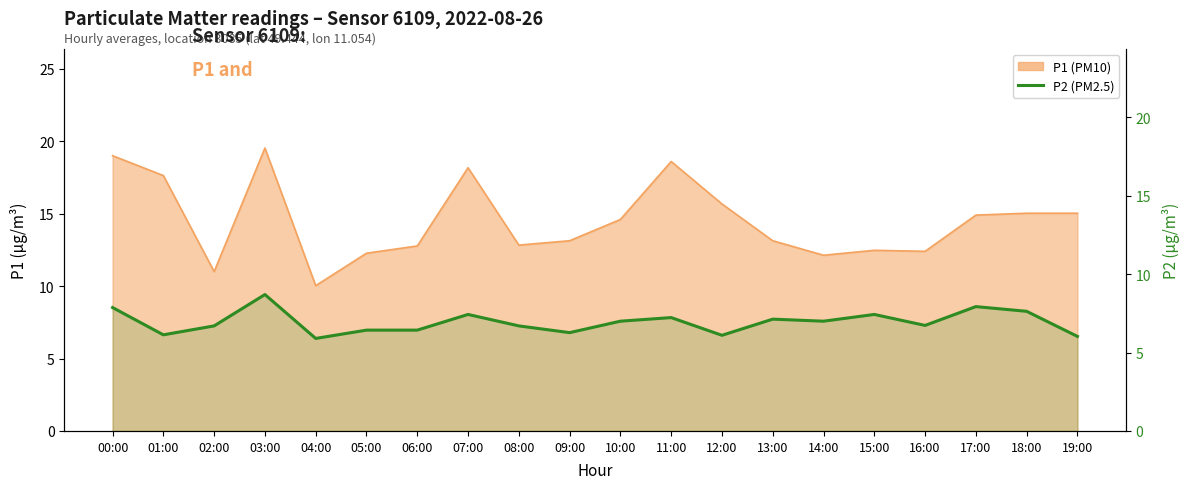

Reading right to left, transcribe all the data shown in this chart.

6.0	7.6	7.9	6.7	7.4	7.0	7.1	6.1	7.2	7.0	6.3	6.7	7.4	6.4	6.4	5.9	8.7	6.7	6.1	7.9